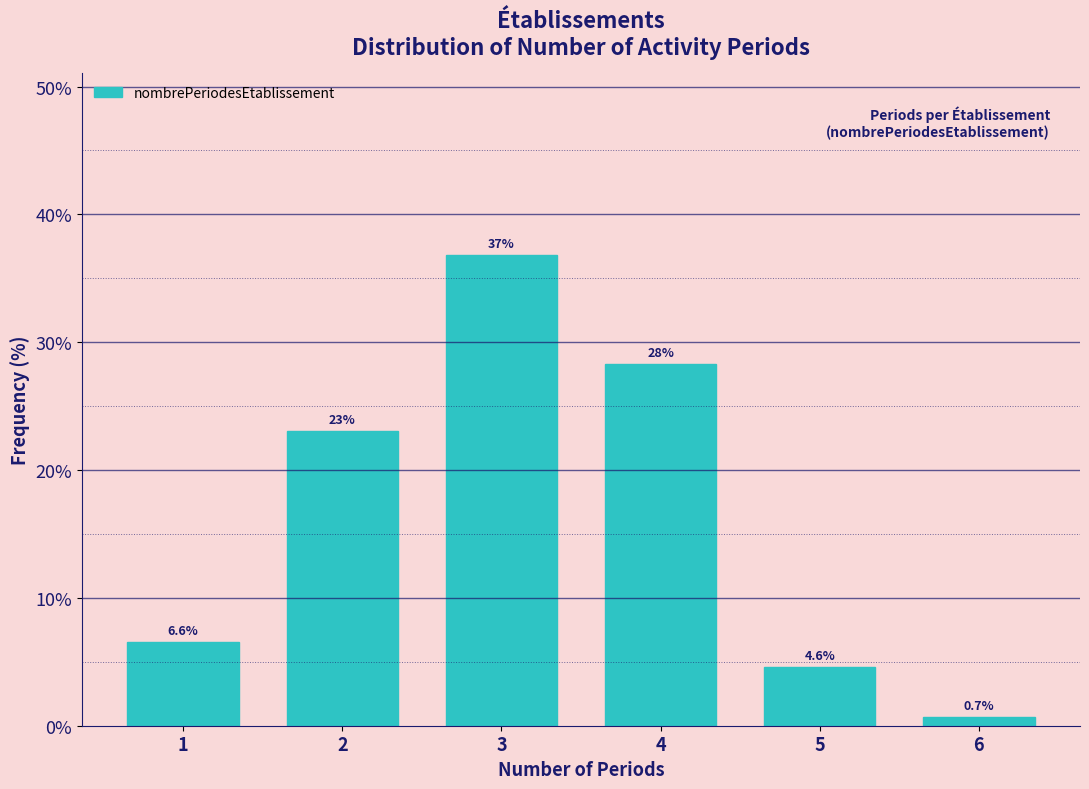

Reading left to right, what are all the values shown in this chart?

1=6.6	2=23.0	3=36.8	4=28.3	5=4.6	6=0.7